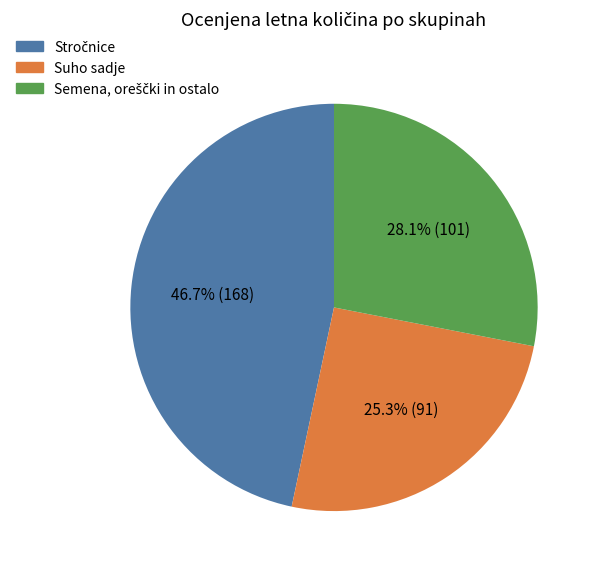

Does any single category account for the majority?

No